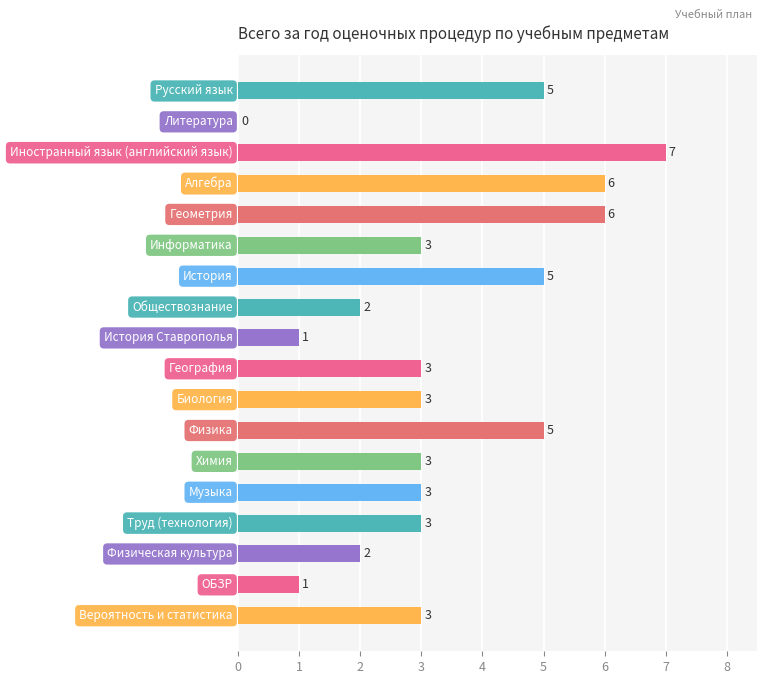

How many values are between 2 and 5?

12